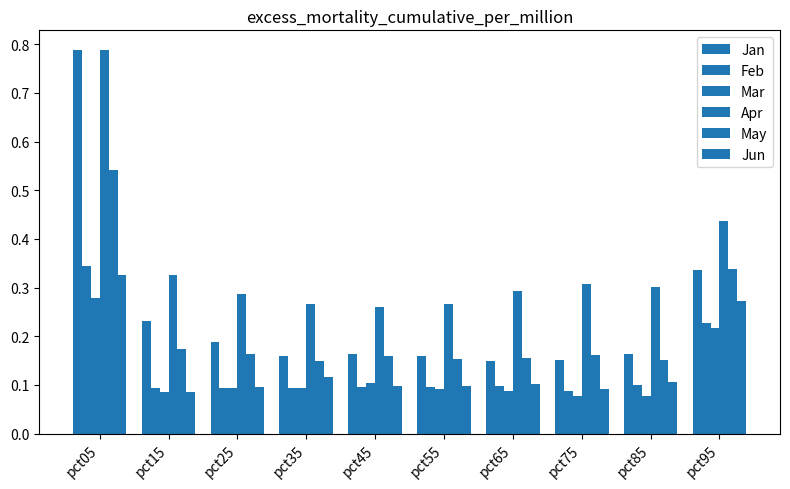

What is the value of the May bar at the 7th from the left?

0.2